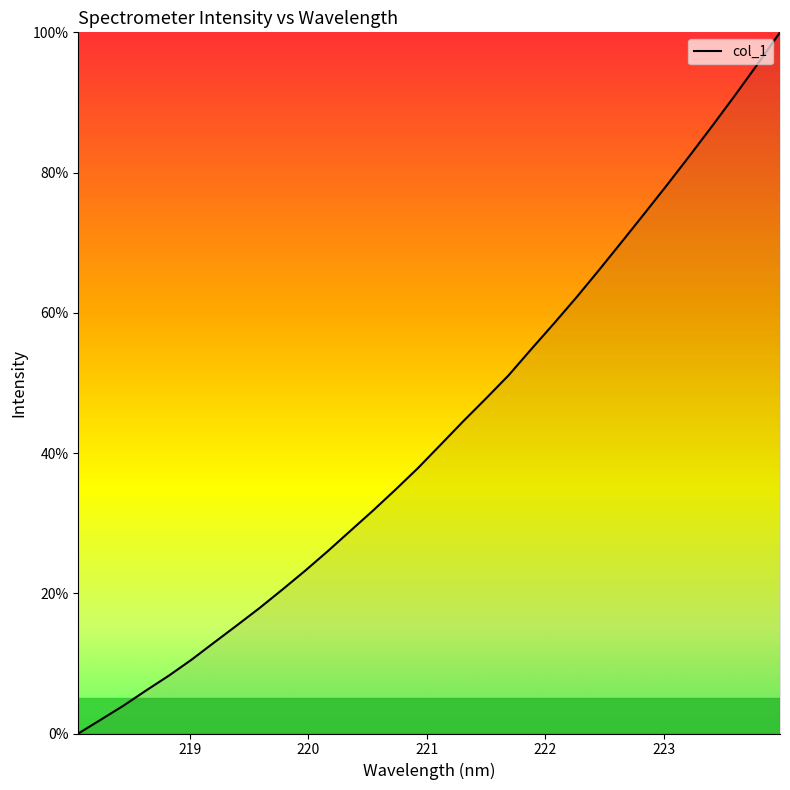

What is the average value?

43.3